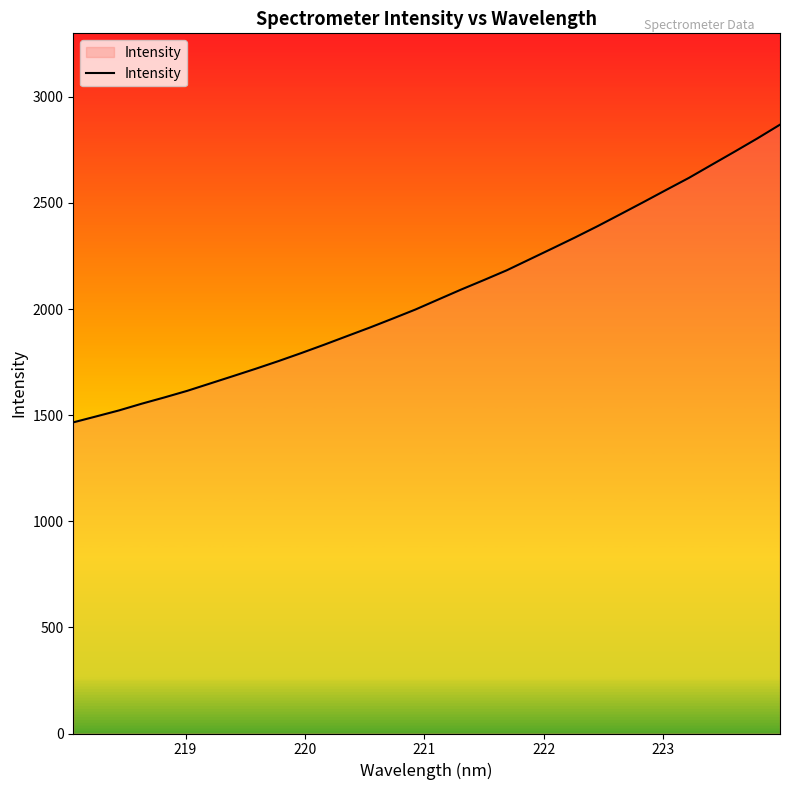

Reading right to left, transcribe all the data shown in this chart.

2868.7	2803.5	2741.0	2679.6	2617.9	2561.0	2503.5	2447.0	2390.9	2337.1	2285.1	2233.7	2182.2	2136.4	2091.6	2044.8	1997.7	1954.8	1912.7	1872.5	1832.0	1792.8	1755.0	1718.8	1683.8	1649.3	1614.8	1583.7	1554.0	1522.2	1493.9	1466.0